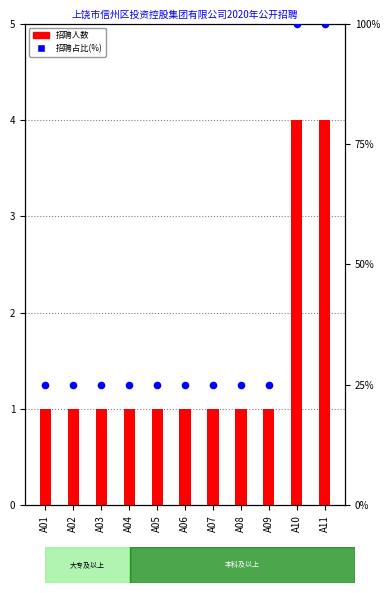

Which series reaches the maximum Y coordinate?

招聘占比(%)